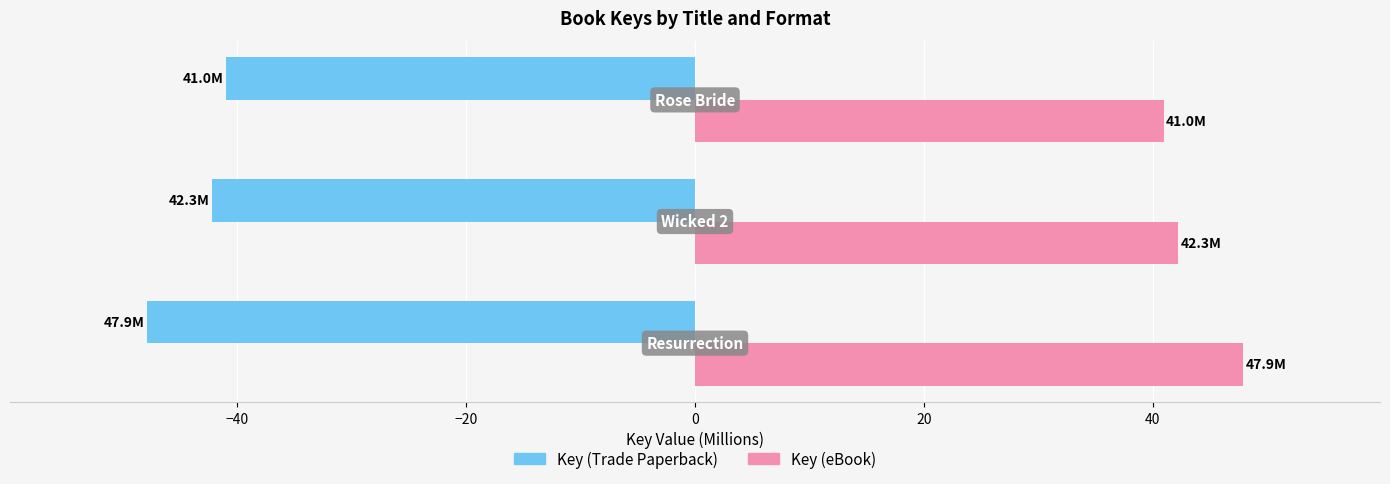

What is the maximum value shown in the chart?

47.9